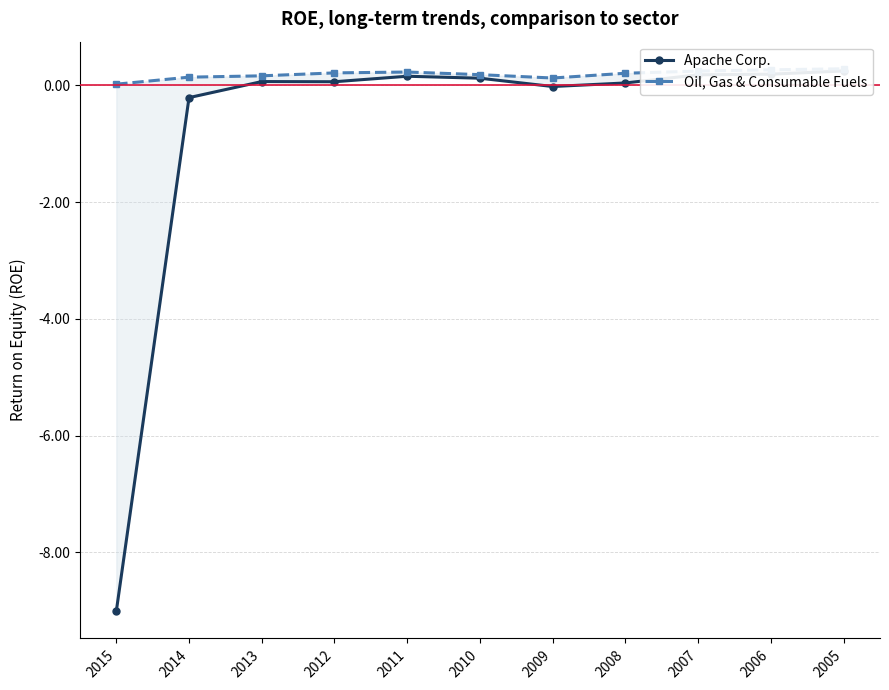

What is the value of the Apache Corp. point at the 2nd from the left?

-0.2